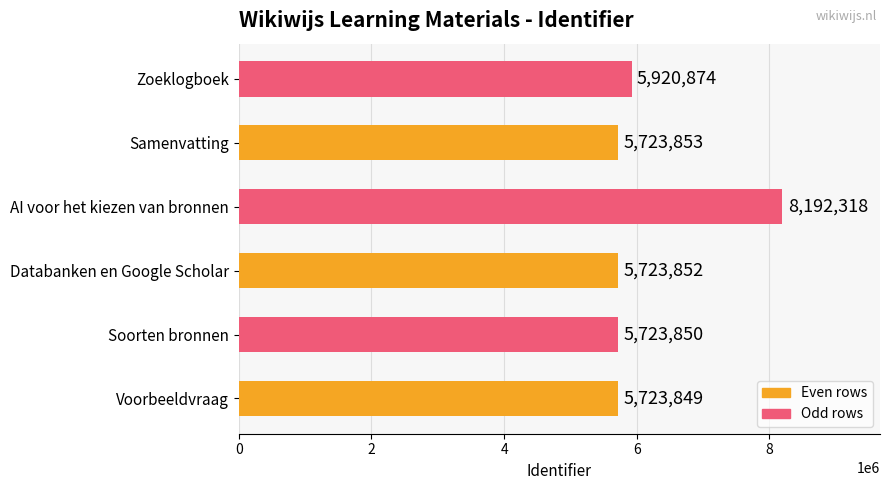

What is the change in value from Voorbeeldvraag to AI voor het kiezen van bronnen?

+2468469